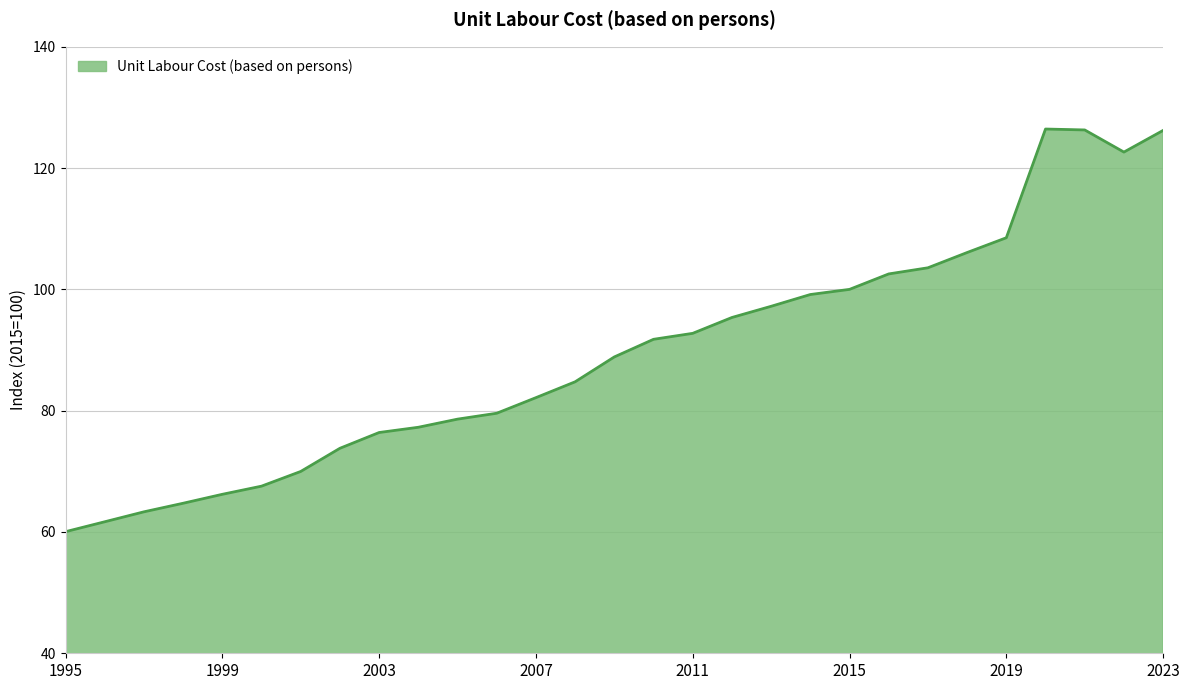

What is the minimum value shown in the chart?

60.0